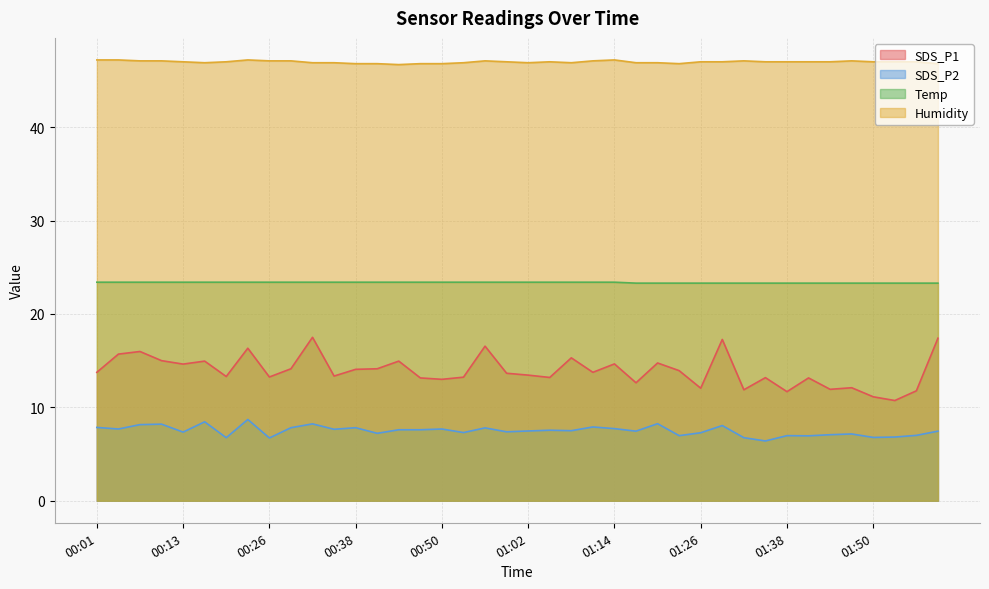

Rank the series at 01:35 from highest to lowest value.

Humidity, Temp, SDS_P1, SDS_P2